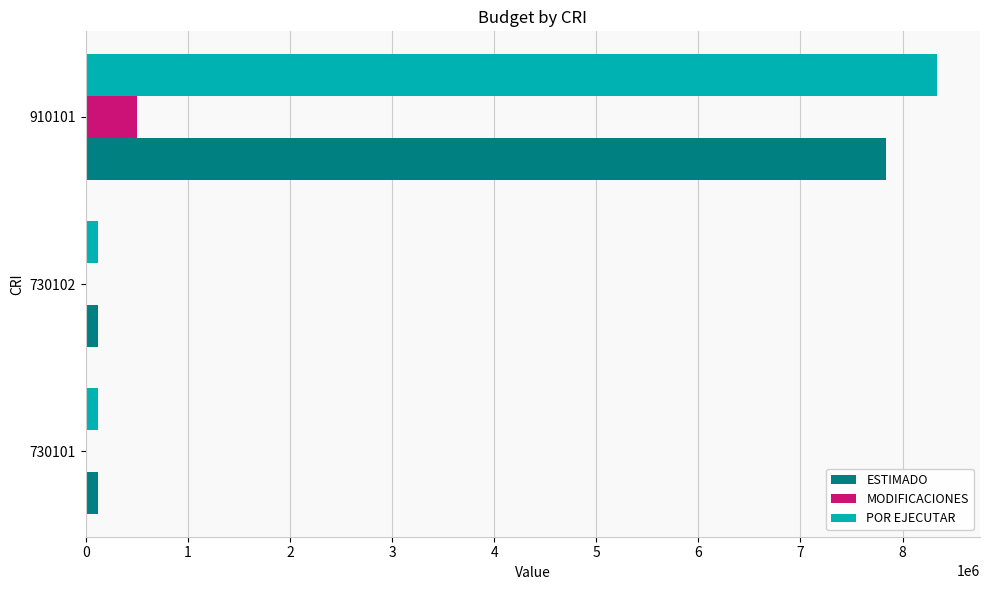

What are all the series names shown in the legend?

ESTIMADO, MODIFICACIONES, POR EJECUTAR